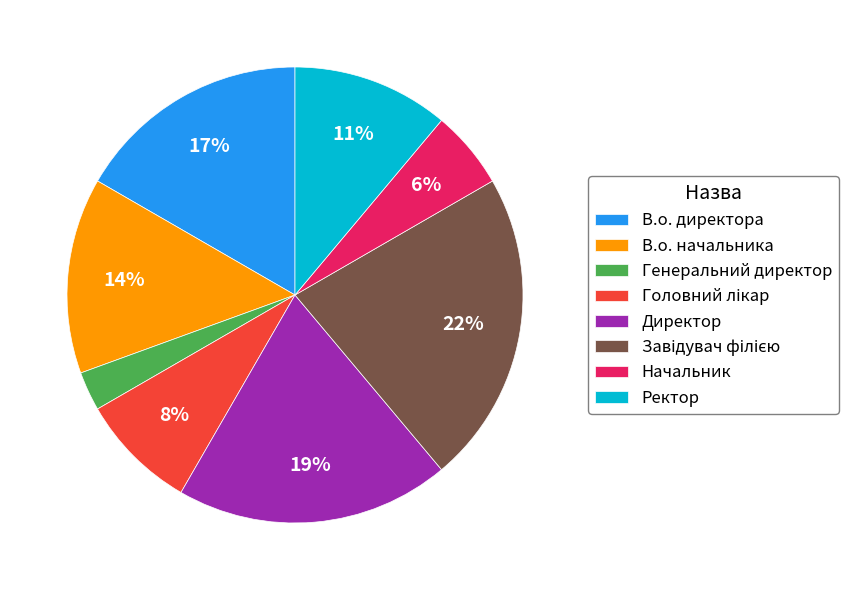

To the nearest percent, what is the combined percentage of Ректор and В.о. директора?

28%